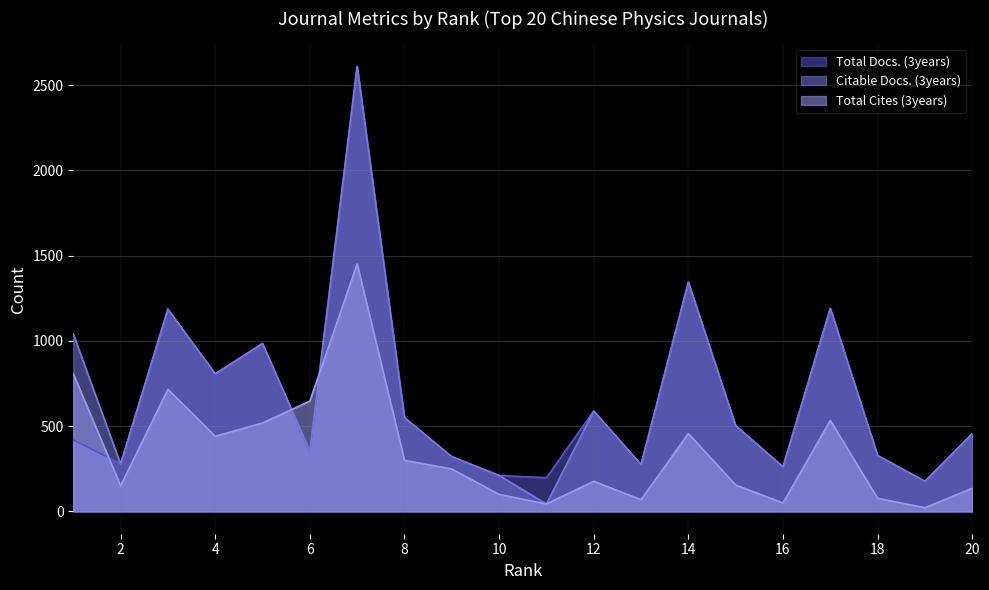

Reading left to right, what are all the values shown in this chart?

Total Docs. (3years): 1=420	2=280	3=1186	4=807	5=985	6=353	7=2610	8=550	9=321	10=211	11=198	12=589	13=275	14=1345	15=503	16=262	17=1191	18=328	19=177	20=456
Citable Docs. (3years): 1=1041	2=278	3=1186	4=807	5=985	6=353	7=2610	8=550	9=321	10=211	11=44	12=589	13=275	14=1345	15=503	16=262	17=1191	18=328	19=177	20=456
Total Cites (3years): 1=808	2=151	3=716	4=441	5=519	6=647	7=1452	8=300	9=249	10=100	11=44	12=177	13=69	14=457	15=155	16=50	17=534	18=77	19=22	20=136